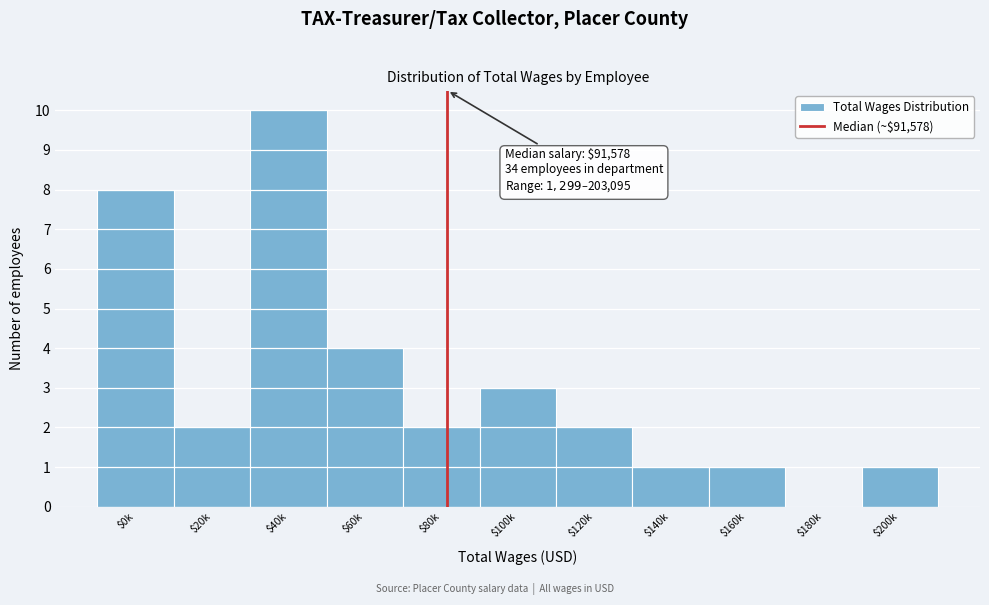

The value at $20k is 3. True or false?

False